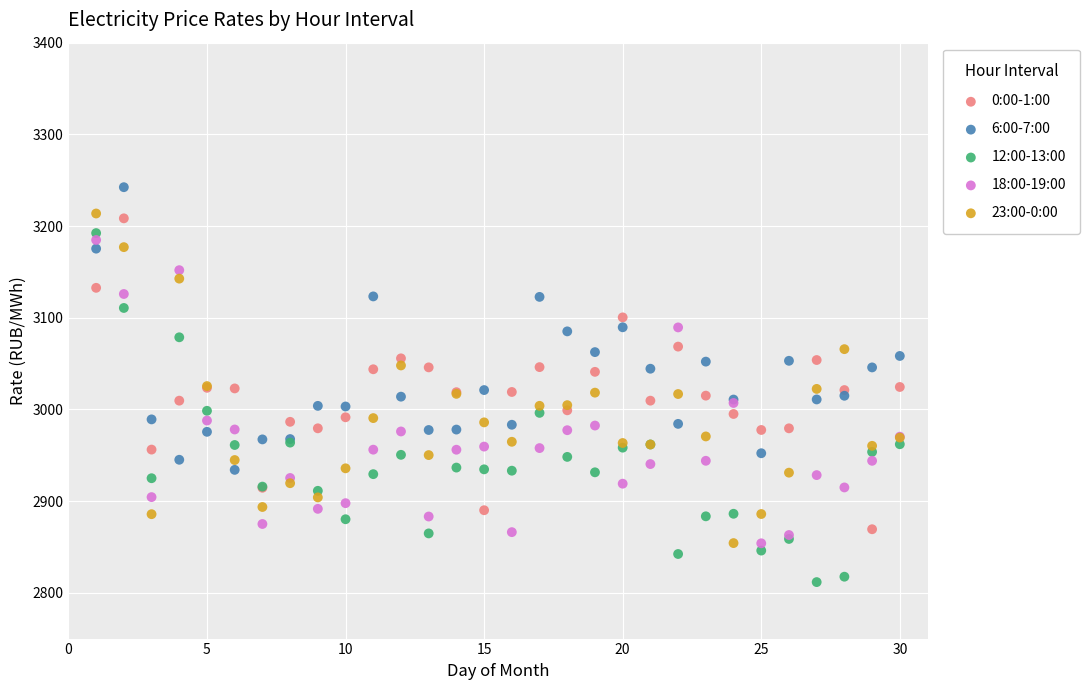

Which series contains the lowest Y value?

12:00-13:00